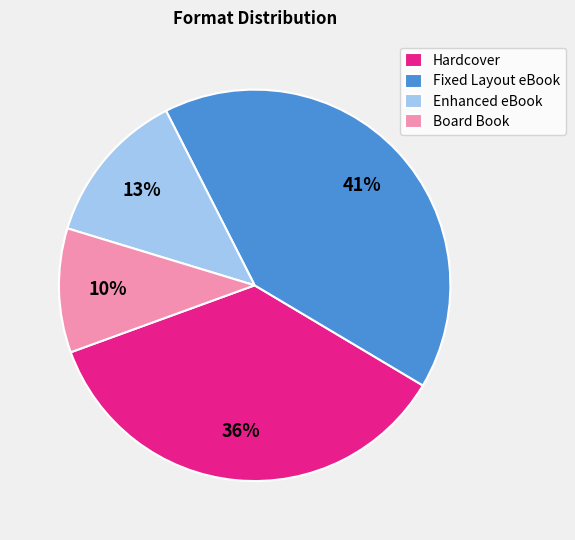

To the nearest percent, what is the average slice percentage?

25%